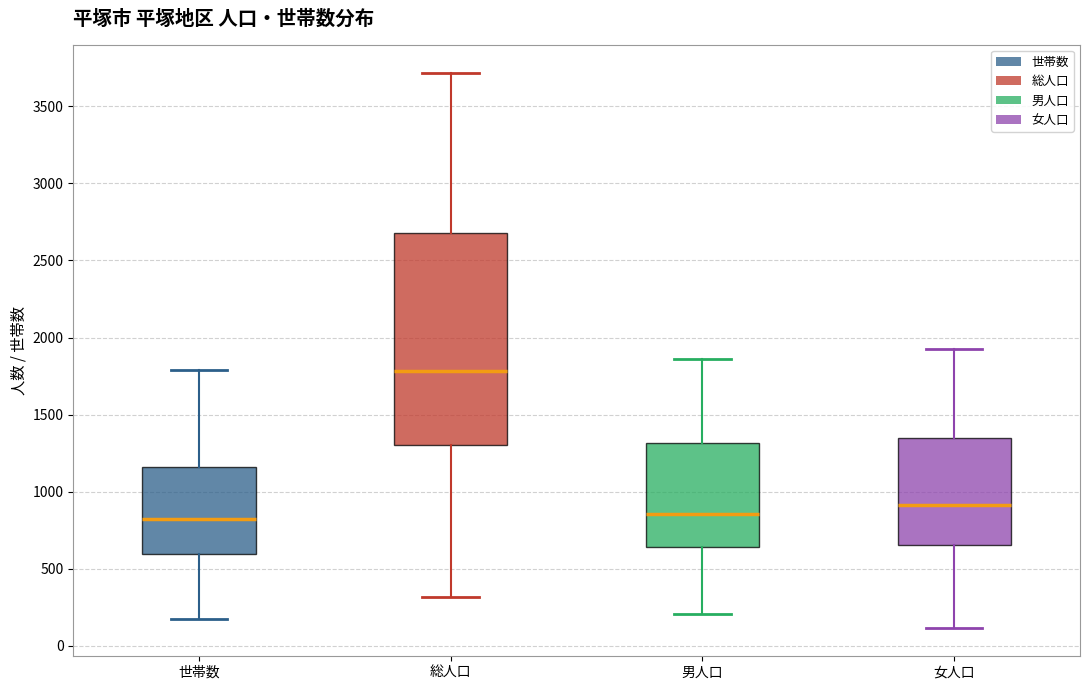

Which box is the tallest, from its lower edge to its upper edge?

総人口